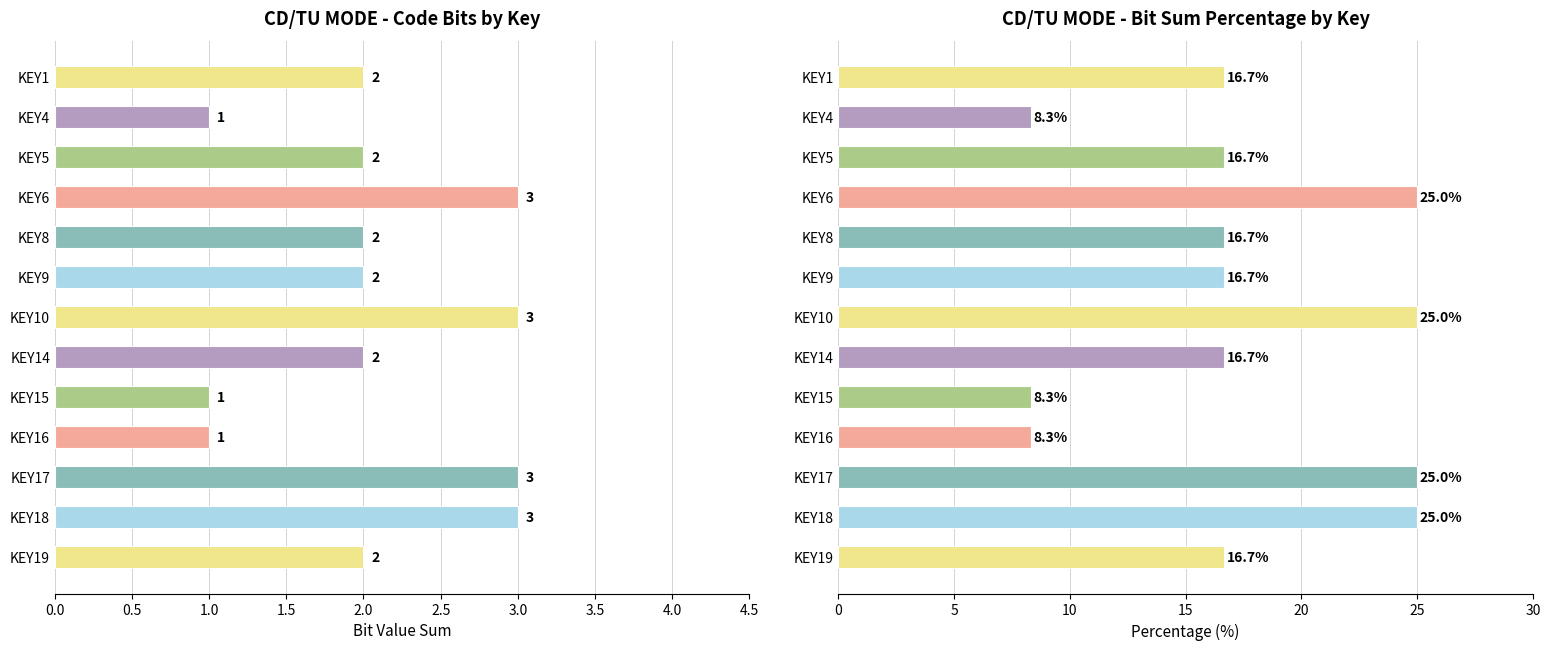

How many bars are there in each group?

2